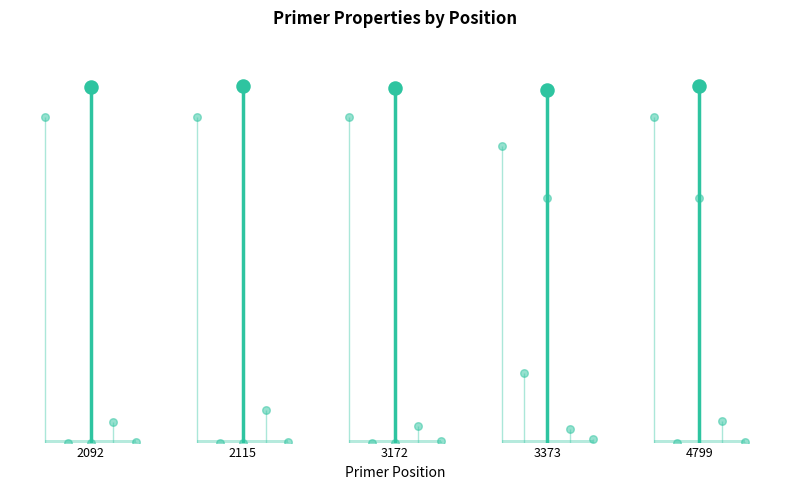

What are all the series names shown in the legend?

PRIMER_RIGHT_0_GC_PERCENT, PRIMER_RIGHT_0_SELF_ANY_TH, PRIMER_RIGHT_0_HAIRPIN_TH, PRIMER_RIGHT_0_END_STABILITY, pen